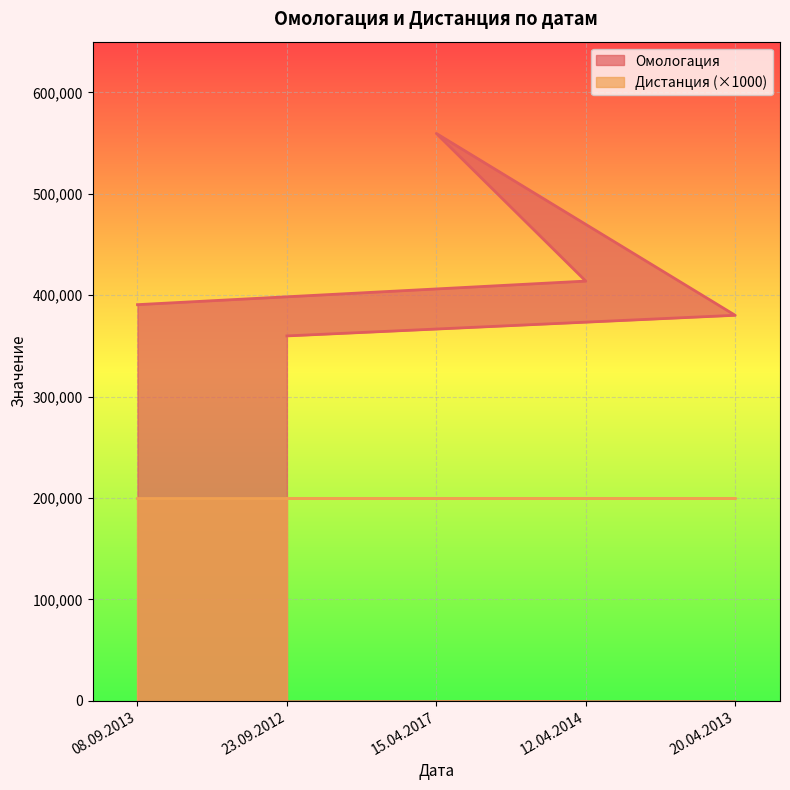

Rank the series at 23.09.2012 from lowest to highest value.

Дистанция, Омологация